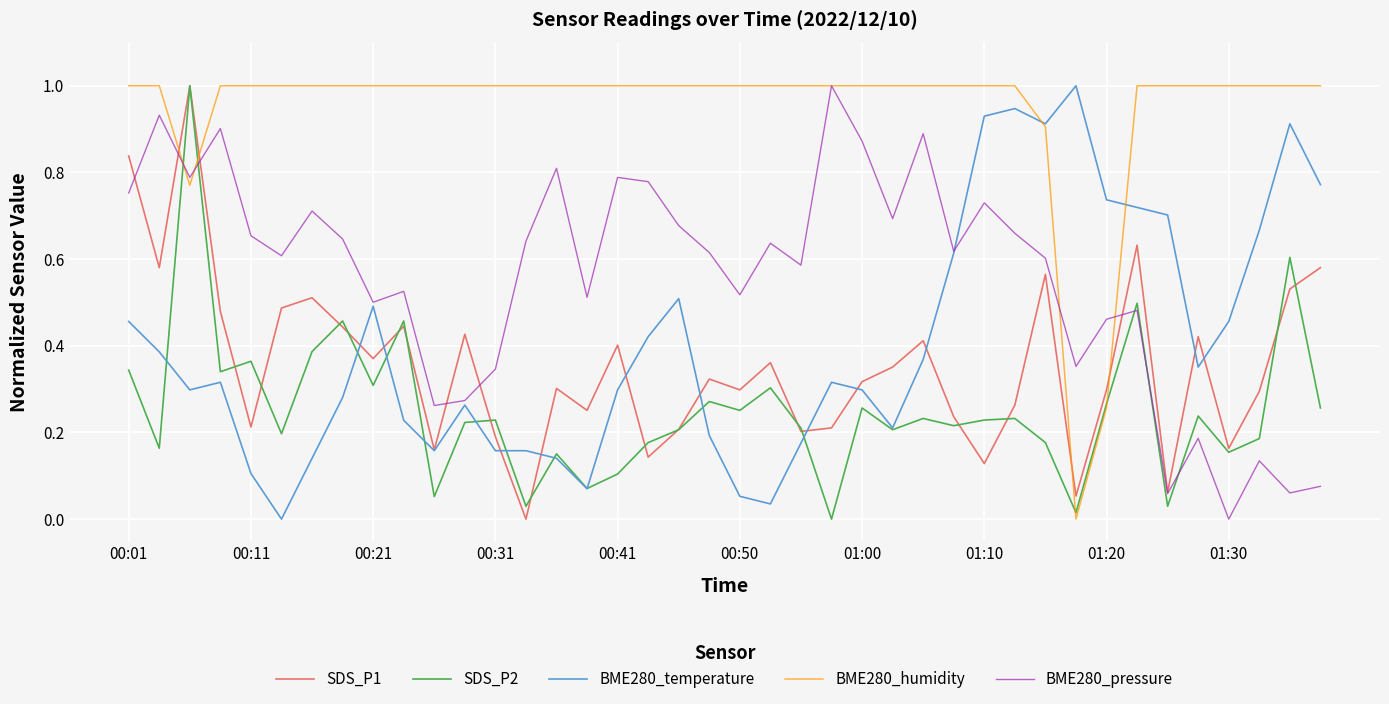

Which series ends up on top after the final intersection of SDS_P1 and BME280_humidity?

BME280_humidity